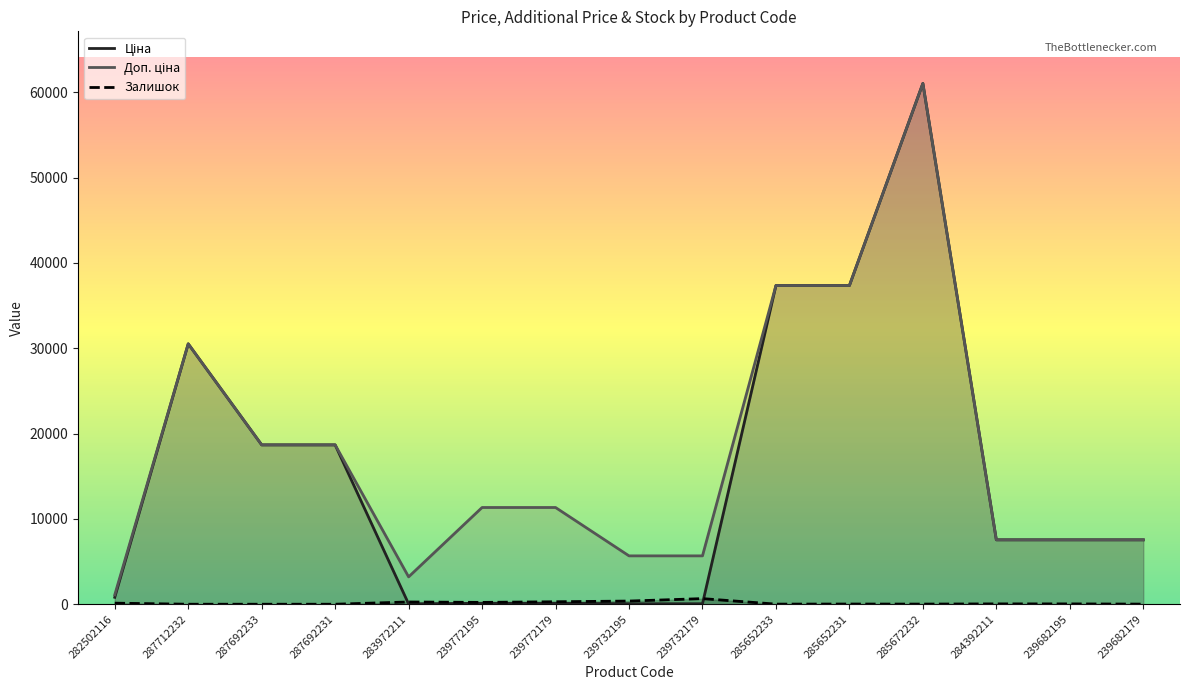

True or false: Доп. ціна has a value of 6990.6 at 239772179.

False